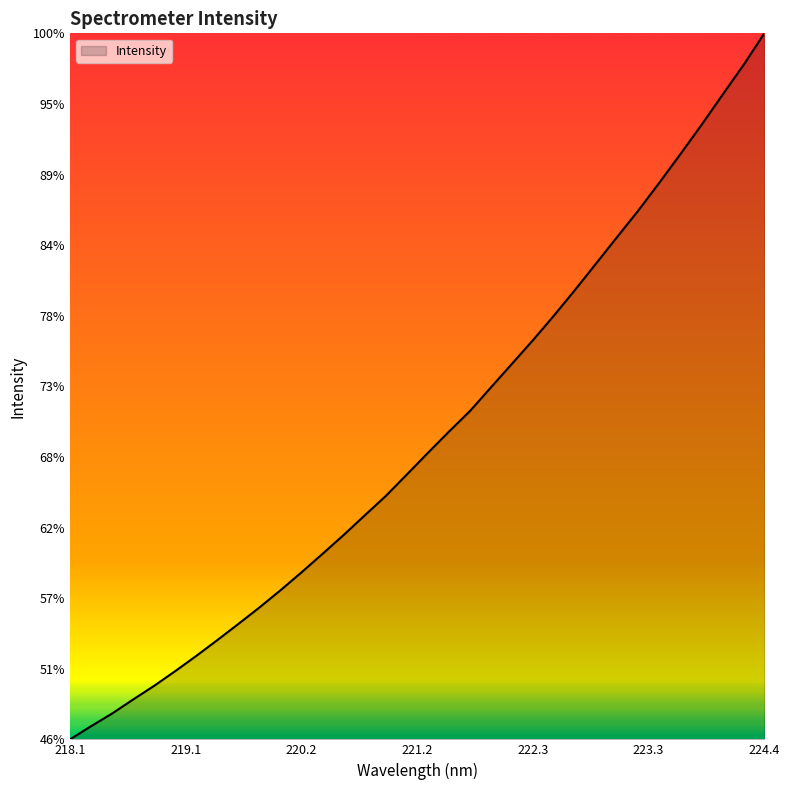

Is this an area chart (filled region under the line)?

Yes